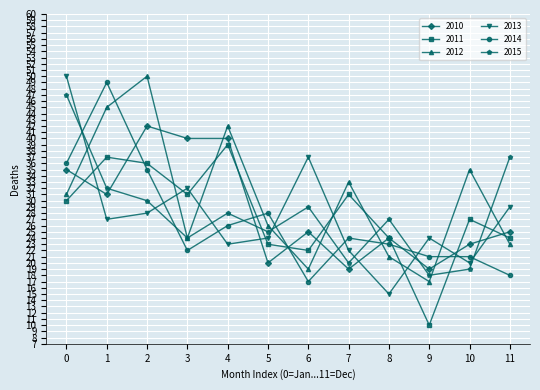

Which series has the largest total across all categories?

2012